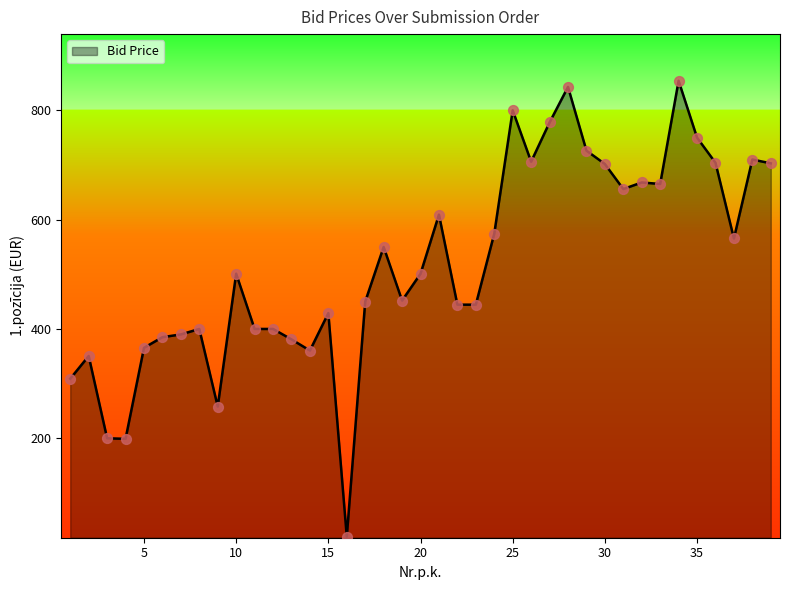

What is the minimum value shown in the chart?

20.1